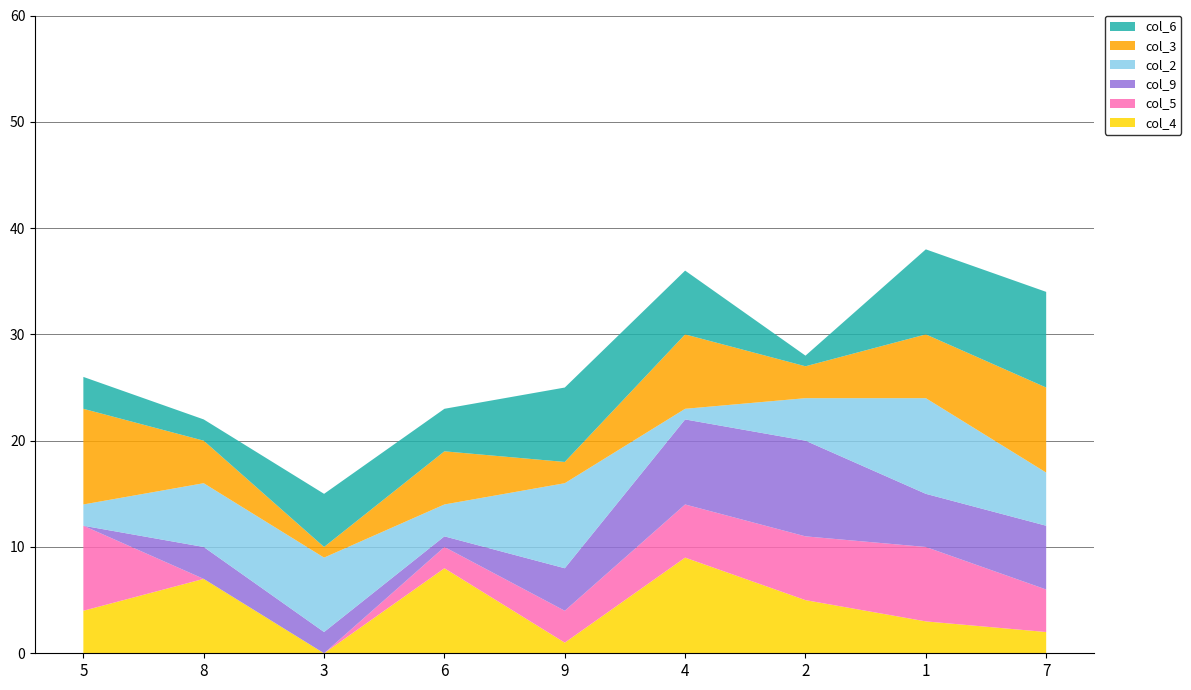

Reading left to right, list all the values displayed in this chart.

col_4: 4	7	0	8	1	9	5	3	2
col_5: 8	0	0	2	3	5	6	7	4
col_9: 0	3	2	1	4	8	9	5	6
col_2: 2	6	7	3	8	1	4	9	5
col_3: 9	4	1	5	2	7	3	6	8
col_6: 3	2	5	4	7	6	1	8	9